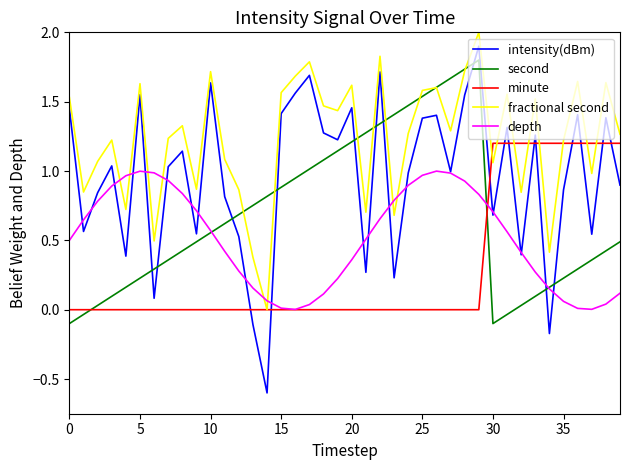

True or false: second and intensity(dBm) intersect in this chart.

True